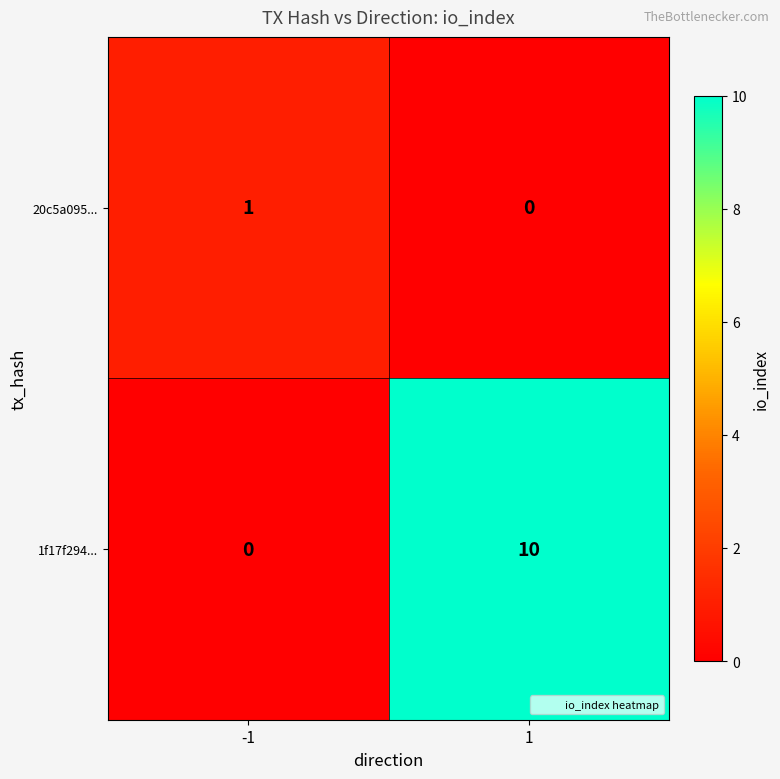

How many categories are shown in the chart?

2